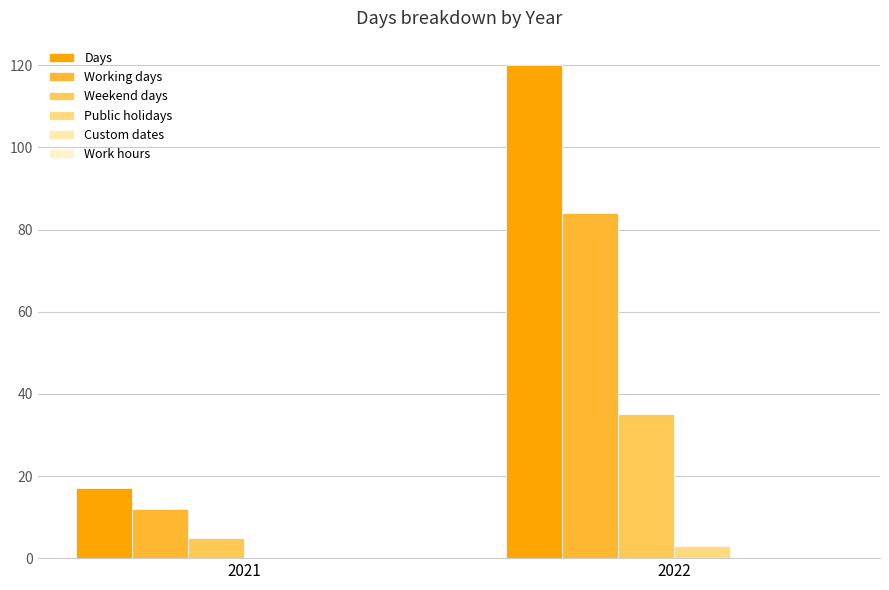

What is the sum of all Days values?

137